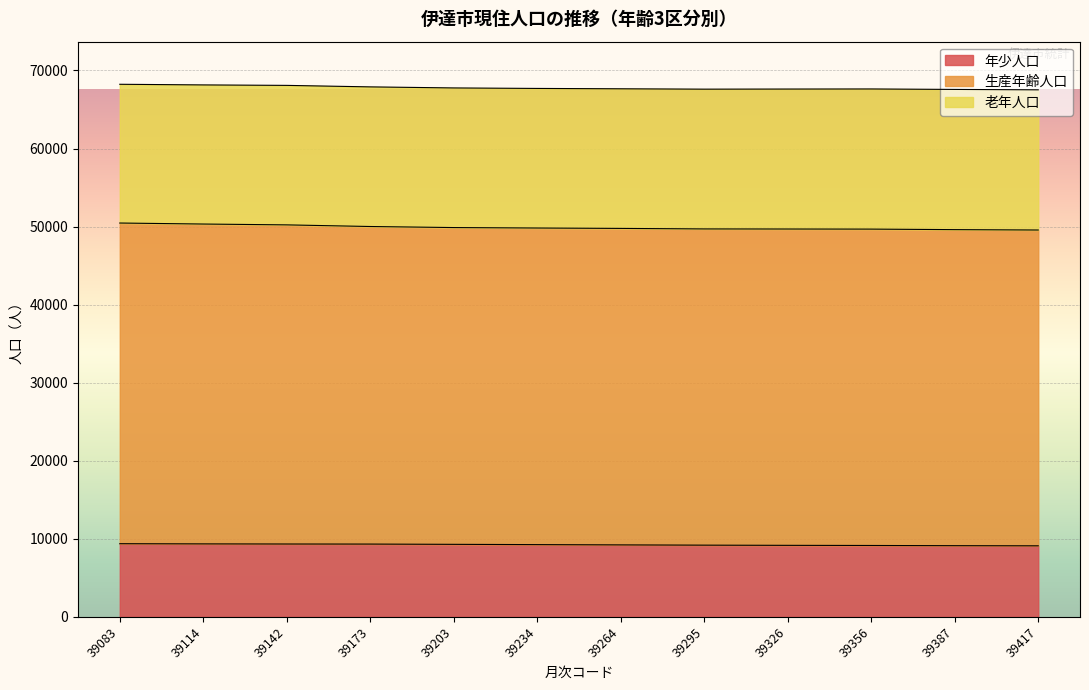

What is the total value across all series at 39142?

68092